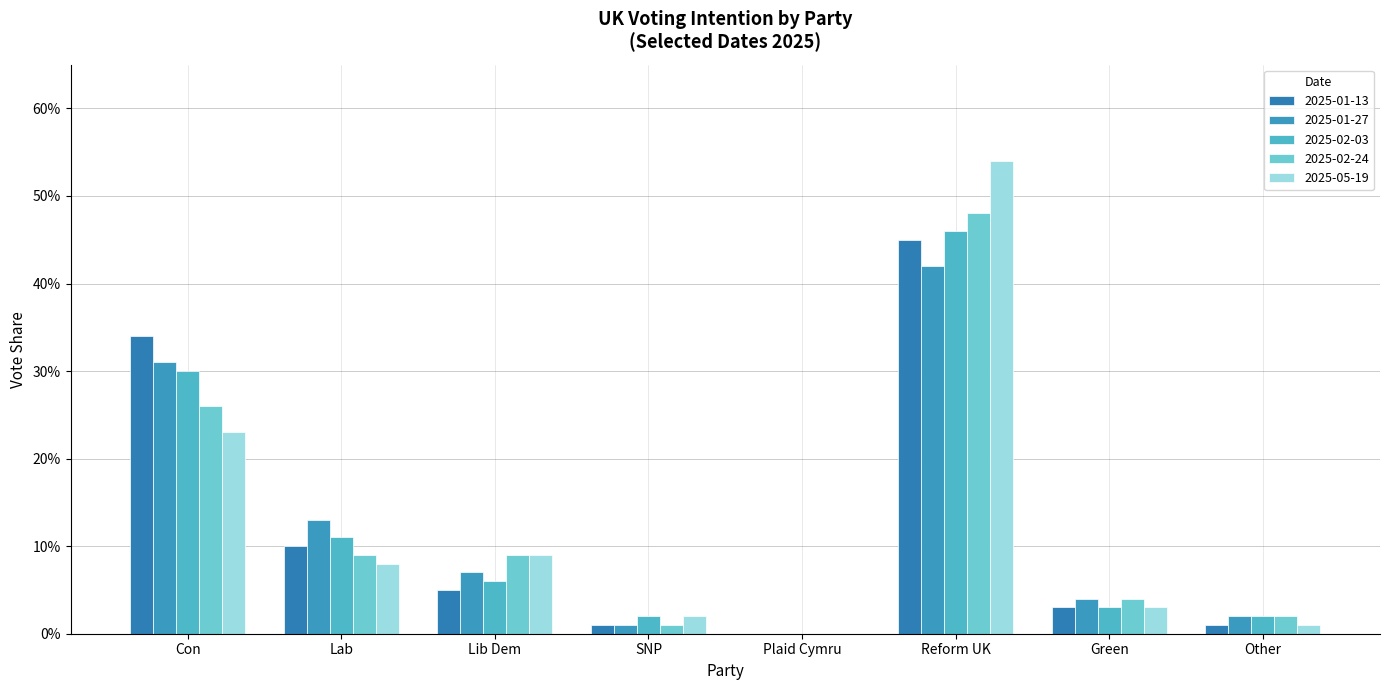

Are the bars grouped side by side (vs. stacked)?

Yes